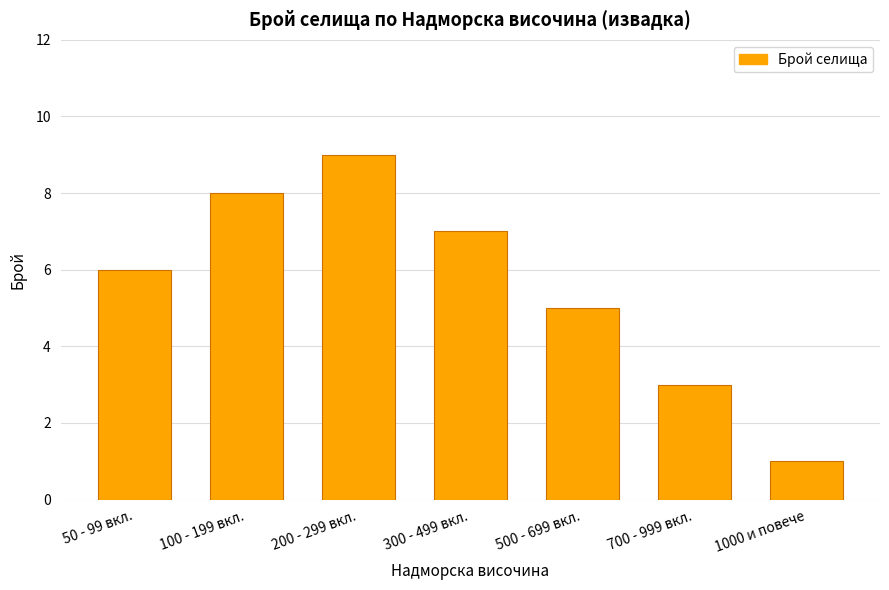

What is the difference between the maximum and minimum values?

8